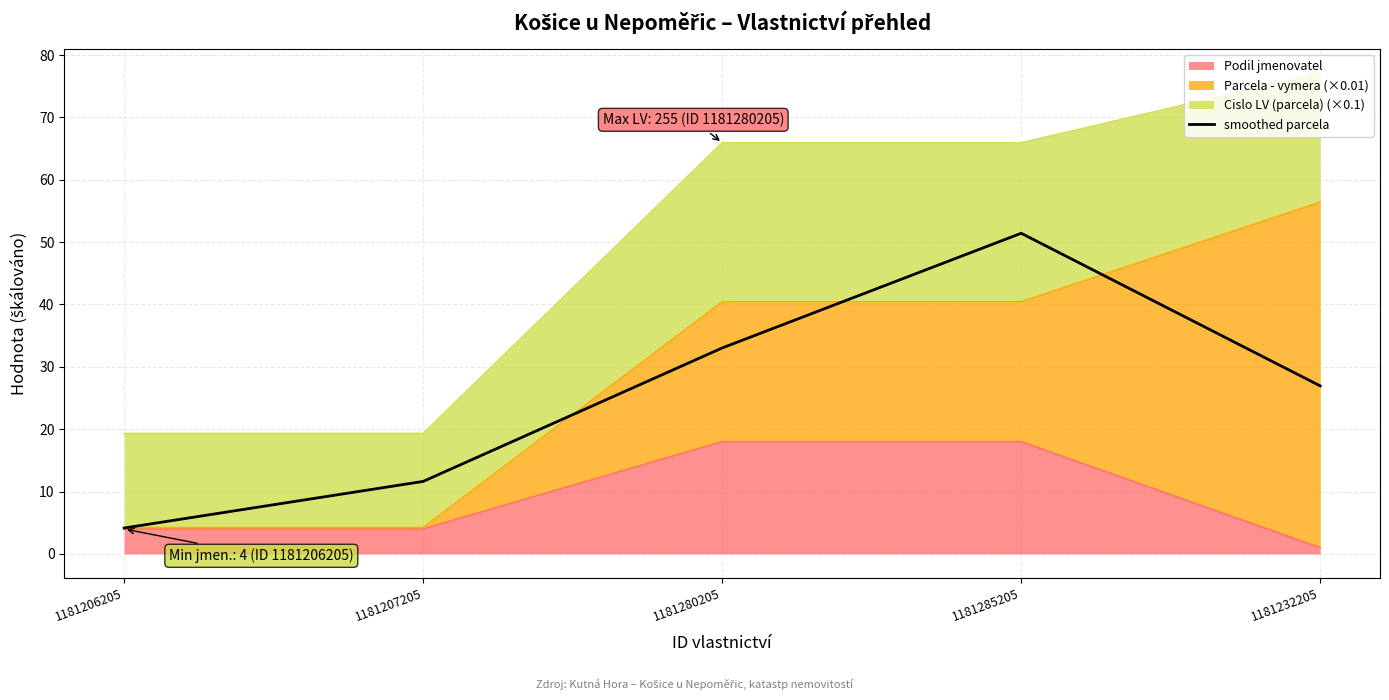

How many interior local peaks (higher than both neighbors) does the data have?

1